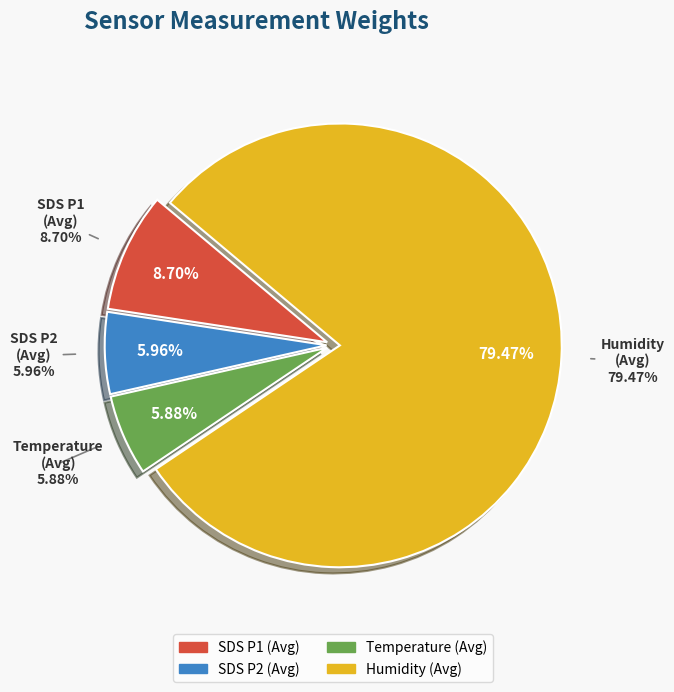

Is it true that 24 is 2% of the pie?

True